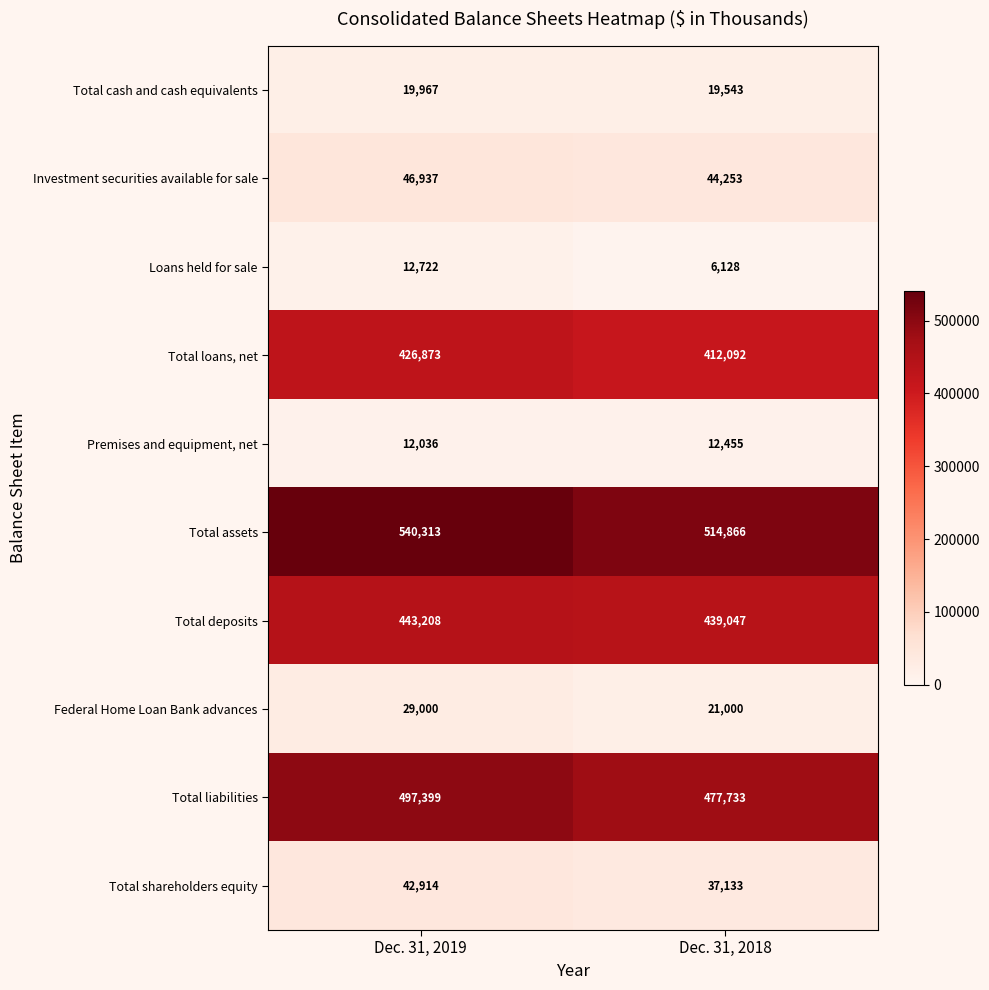

List the series in order of their peak value, lowest first.

Premises and equipment, net, Loans held for sale, Total cash and cash equivalents, Federal Home Loan Bank advances, Total shareholders equity, Investment securities available for sale, Total loans, net, Total deposits, Total liabilities, Total assets